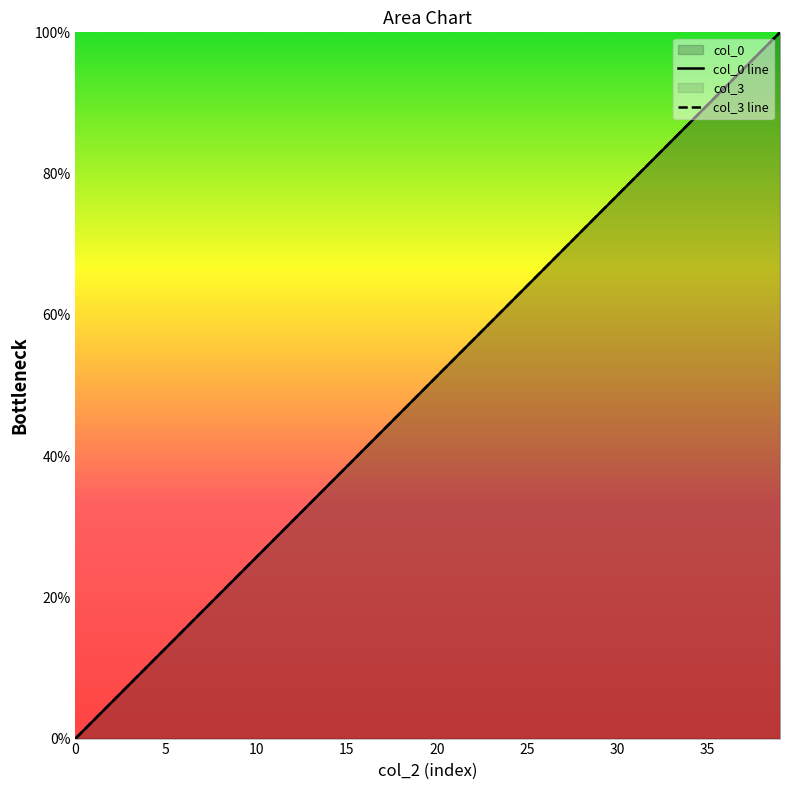

Where does the col_3 line series first go above 51?

20